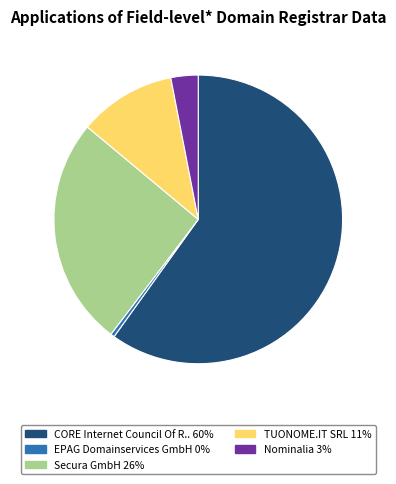

Is there a majority slice in this chart?

Yes